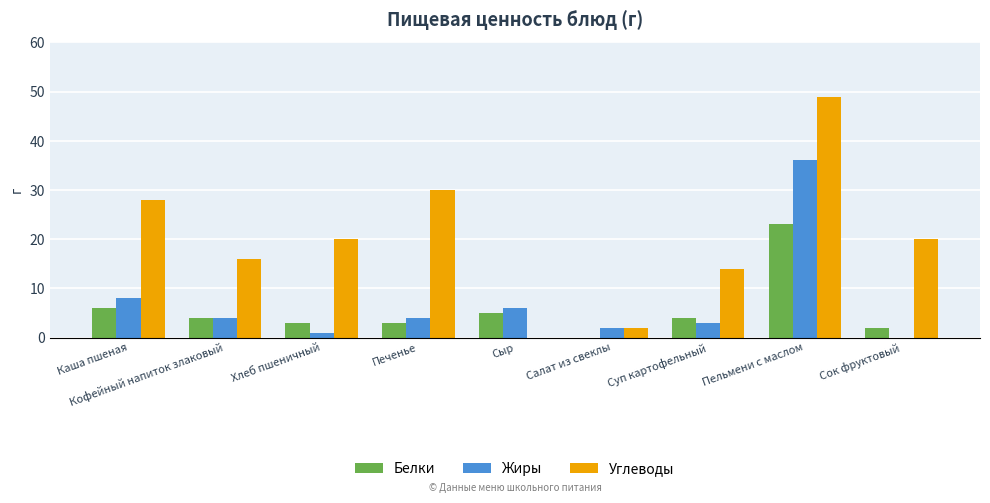

At which category is the sum across all series the highest?

Пельмени с маслом